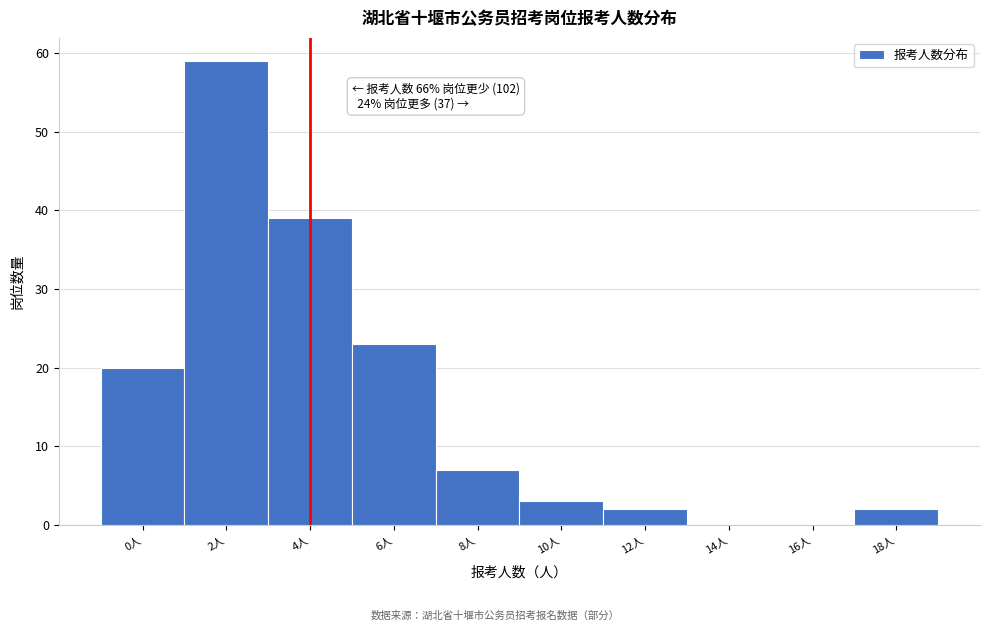

Reading right to left, transcribe all the data shown in this chart.

18人=2	16人=0	14人=0	12人=2	10人=3	8人=7	6人=23	4人=39	2人=59	0人=20